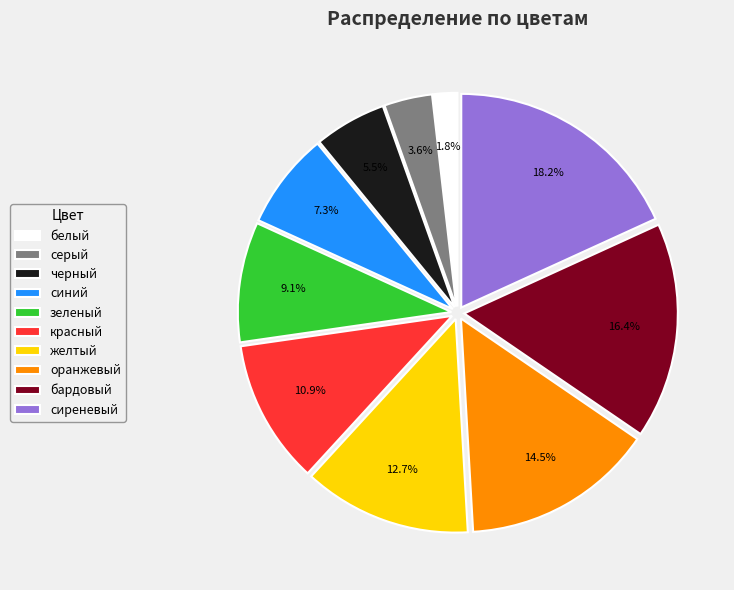

Approximately how many times larger is the value at бардовый compared to желтый?

1.3